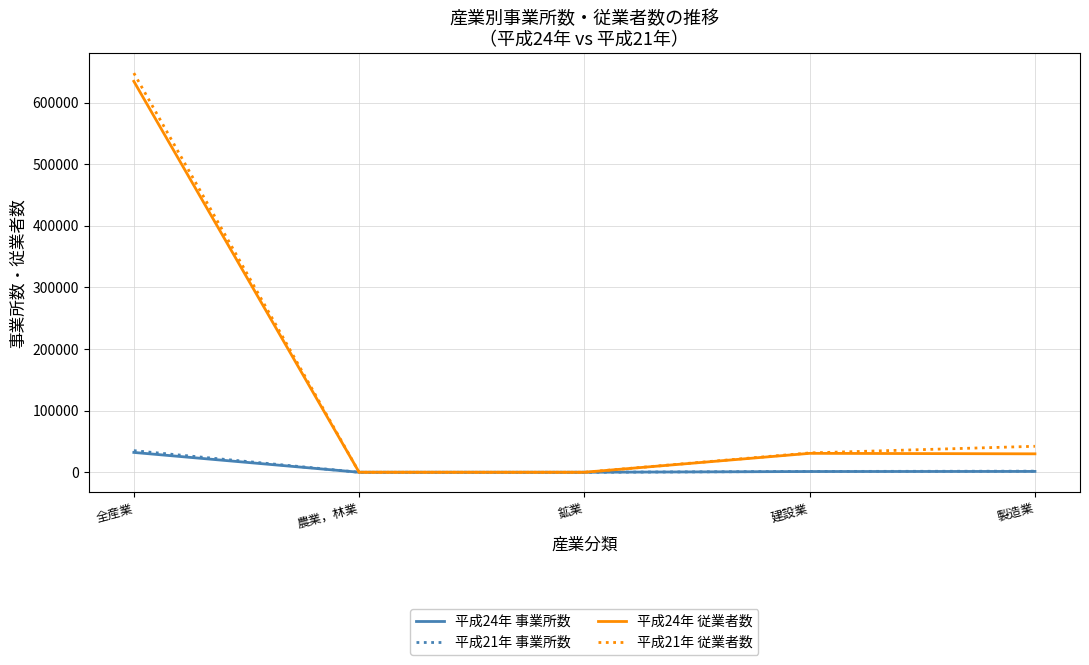

The 平成21年 従業者数 series shows 31386 at 建設業. True or false?

True